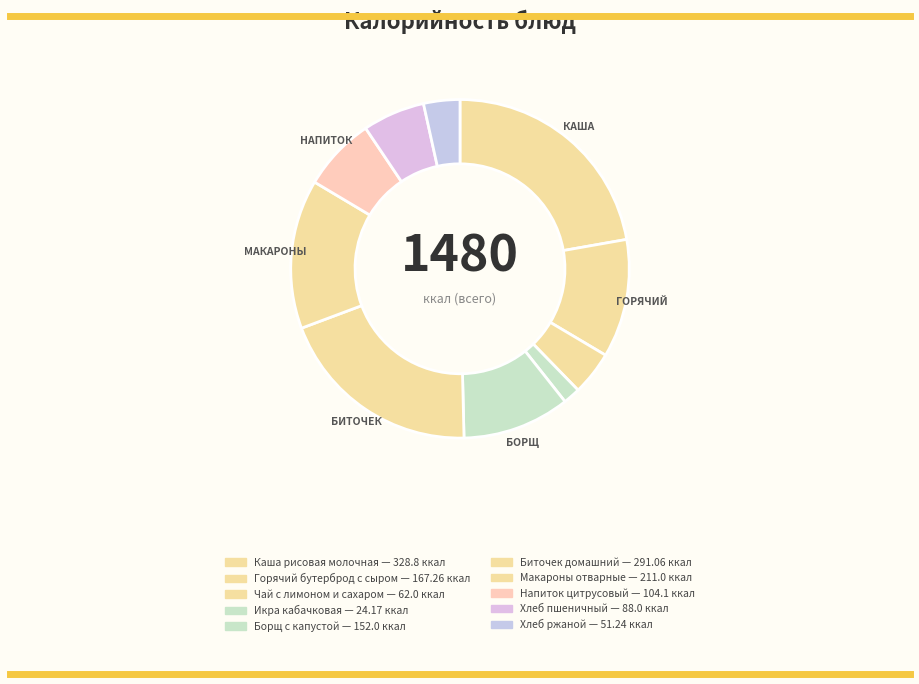

To the nearest percent, what percentage of the pie is Хлеб ржаной?

3%